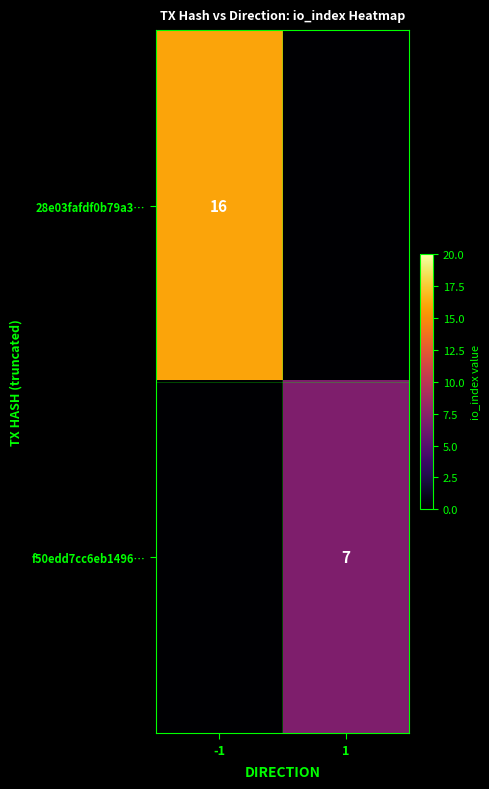

True or false: f50edd7cc6eb1496… has a value of 5 at 1.

False